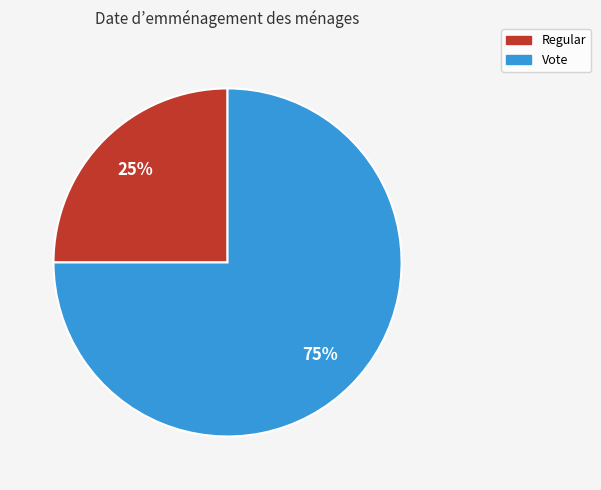

Count the number of slices in the pie.

2